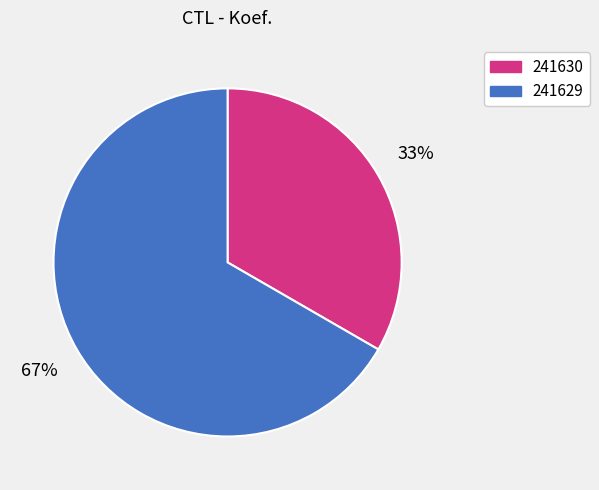

Combined, do 241630 and 241629 account for over 50%?

Yes